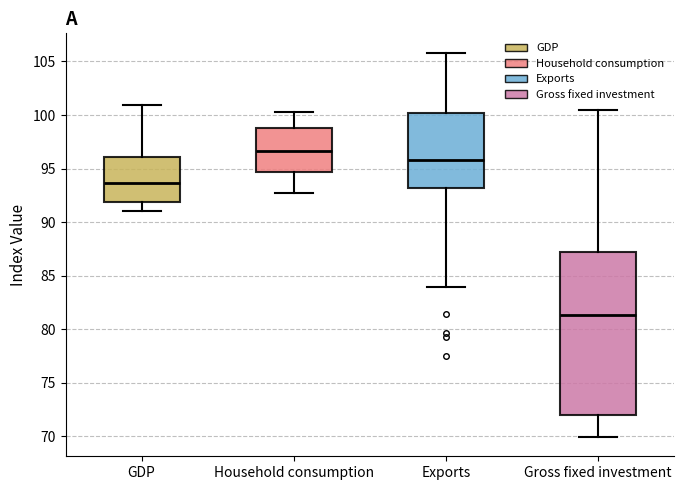

Where is the lower edge of the box for GDP on the y-axis? The values are not printed on the chart, so give them approximately, as read against the axis.

92.0